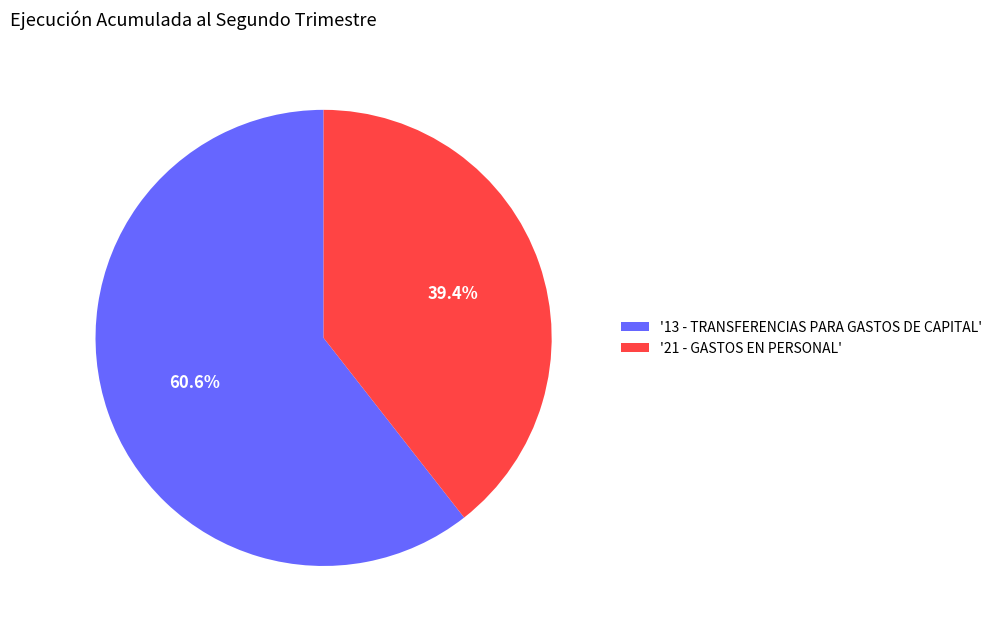

Approximately how many times larger is the value at '21 - GASTOS EN PERSONAL' compared to '13 - TRANSFERENCIAS PARA GASTOS DE CAPITAL'?

0.7